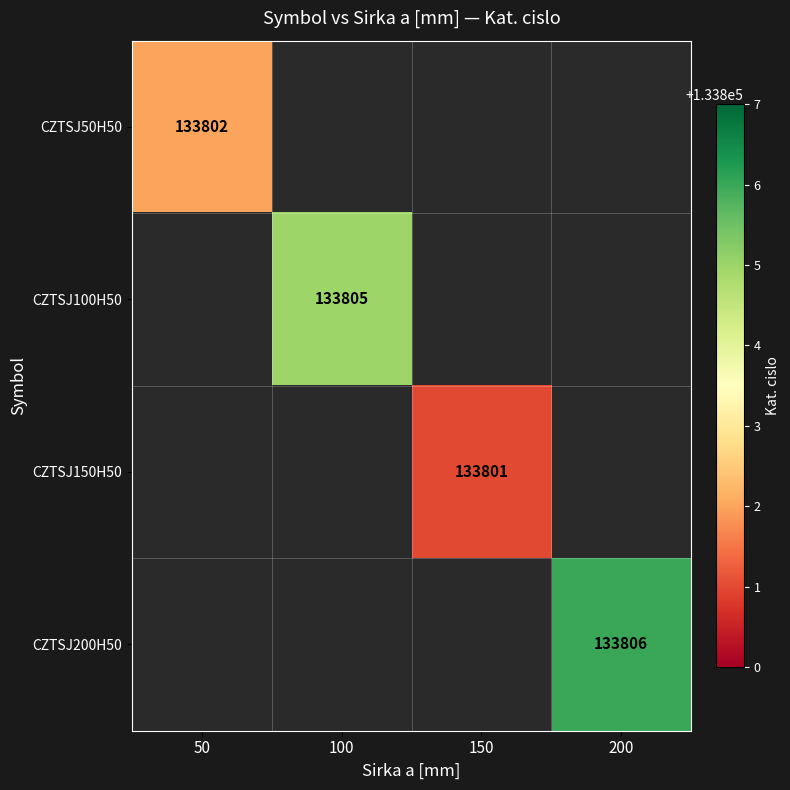

True or false: CZTSJ200H50 has a value of 190039 at 200.

False